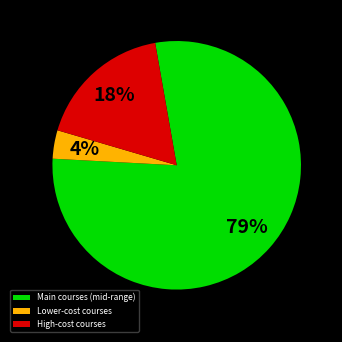

Which slice is the largest?

Main courses (mid-range)